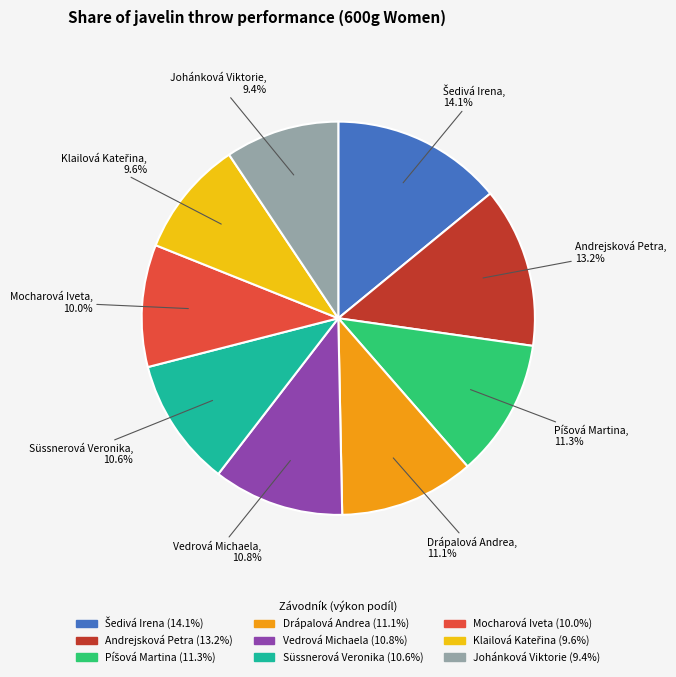

Is there a majority slice in this chart?

No